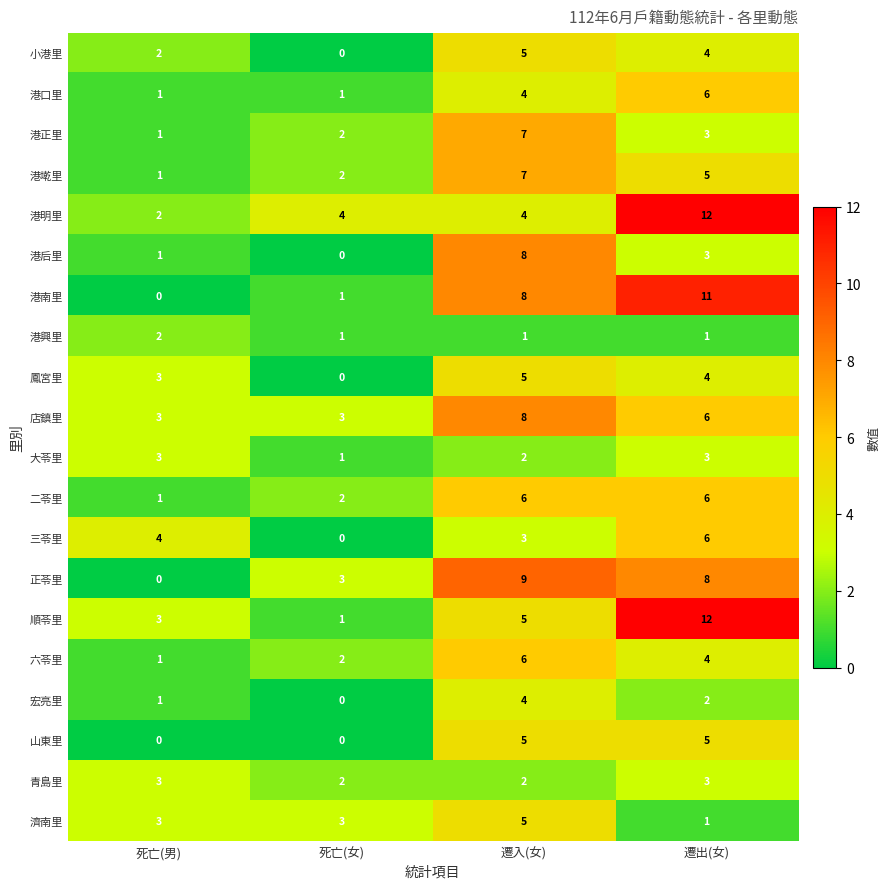

What is the sum of the 港正里 values at 遷出(女) and 死亡(男)?

4